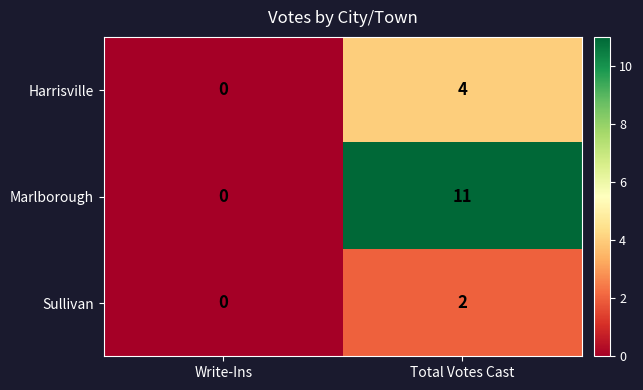

How many series are shown in this chart?

3